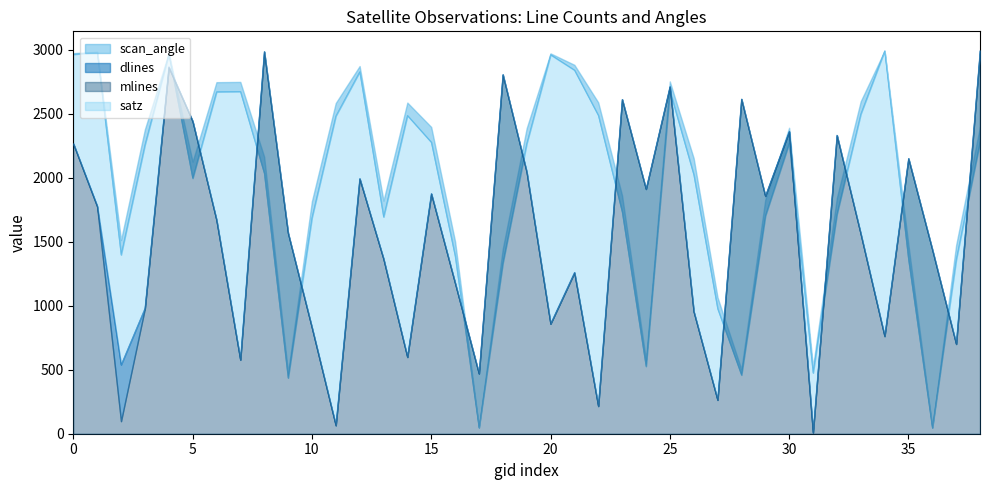

How many data points in dlines are above 1569?

19